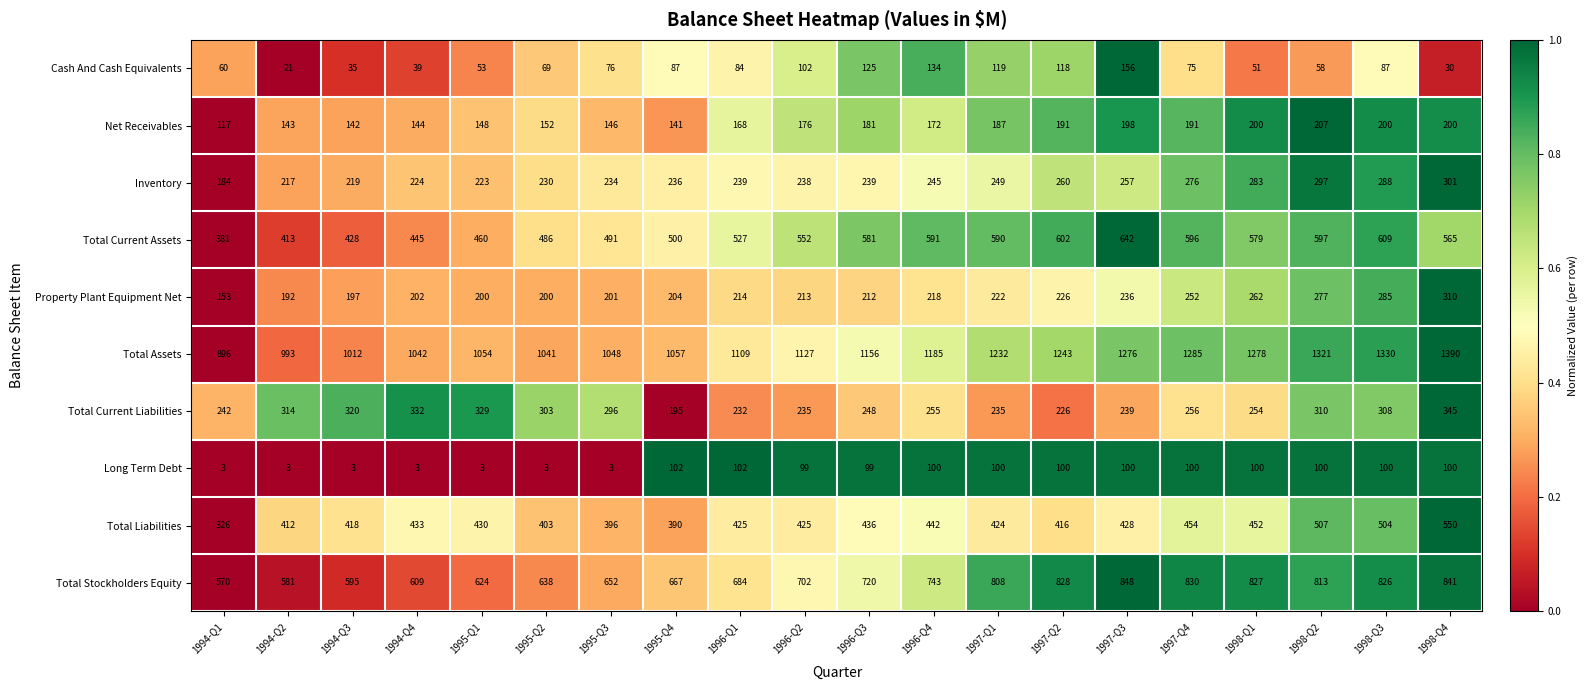

What is the total value across all series at 1996-Q3?

3997